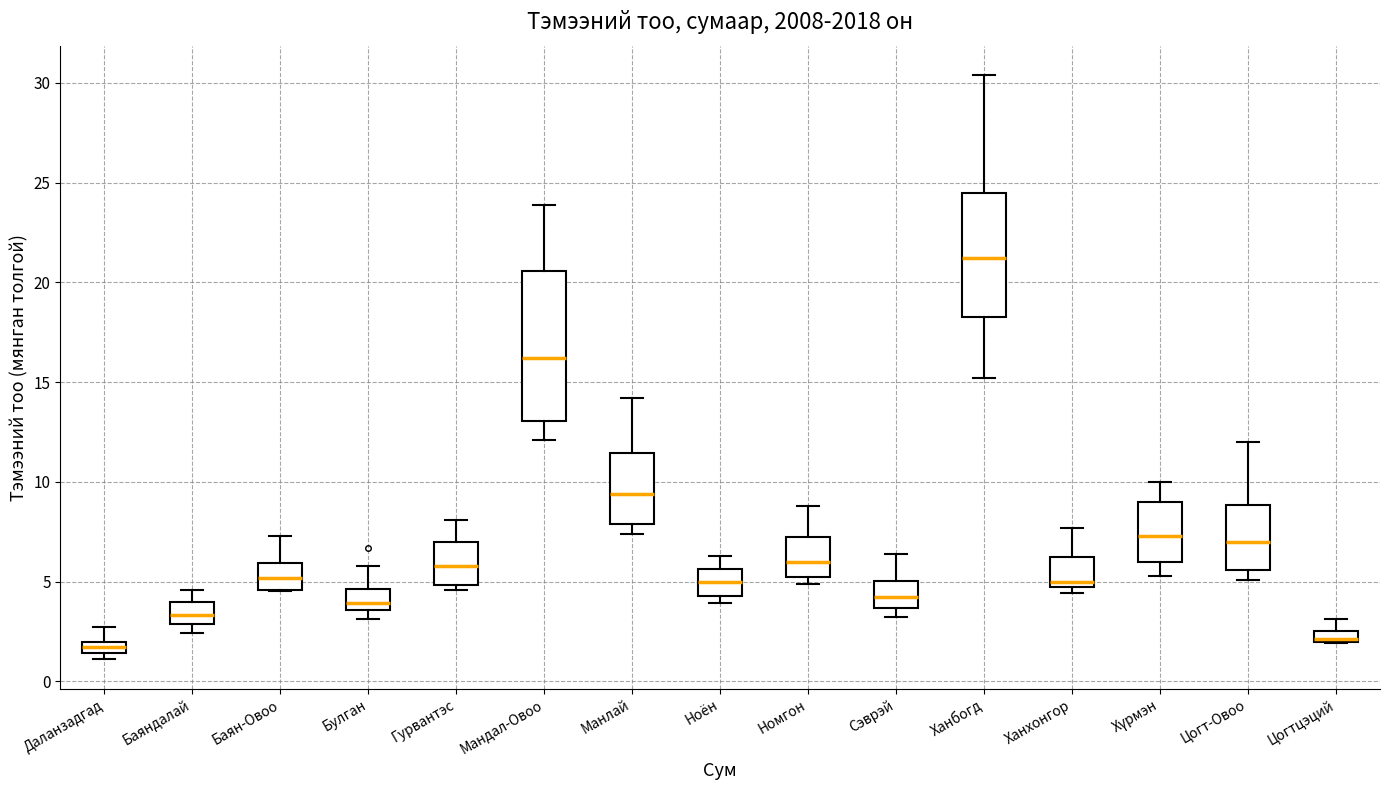

Where does the upper whisker of the box for Ханхонгор end on the y-axis? The values are not printed on the chart, so give them approximately, as read against the axis.

7.5